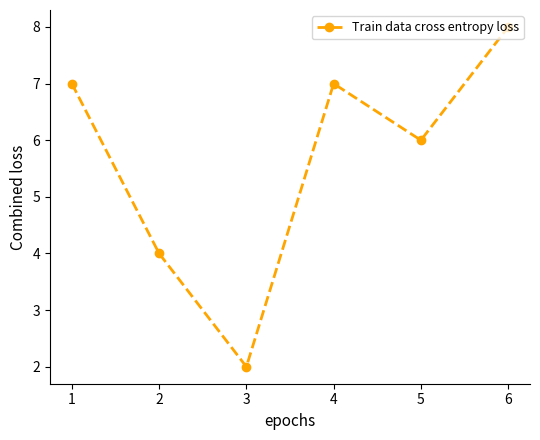

At which category does the data reach its first local peak?

4